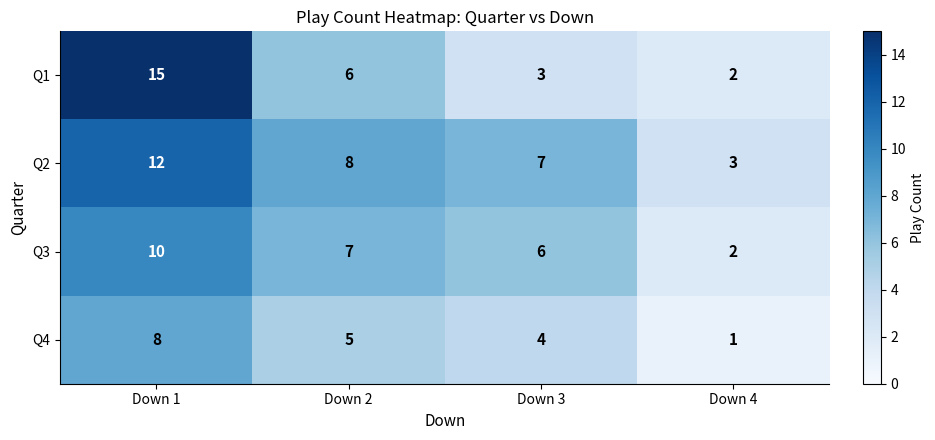

Between Down 1 and Down 4, which series saw the biggest shift?

Q1